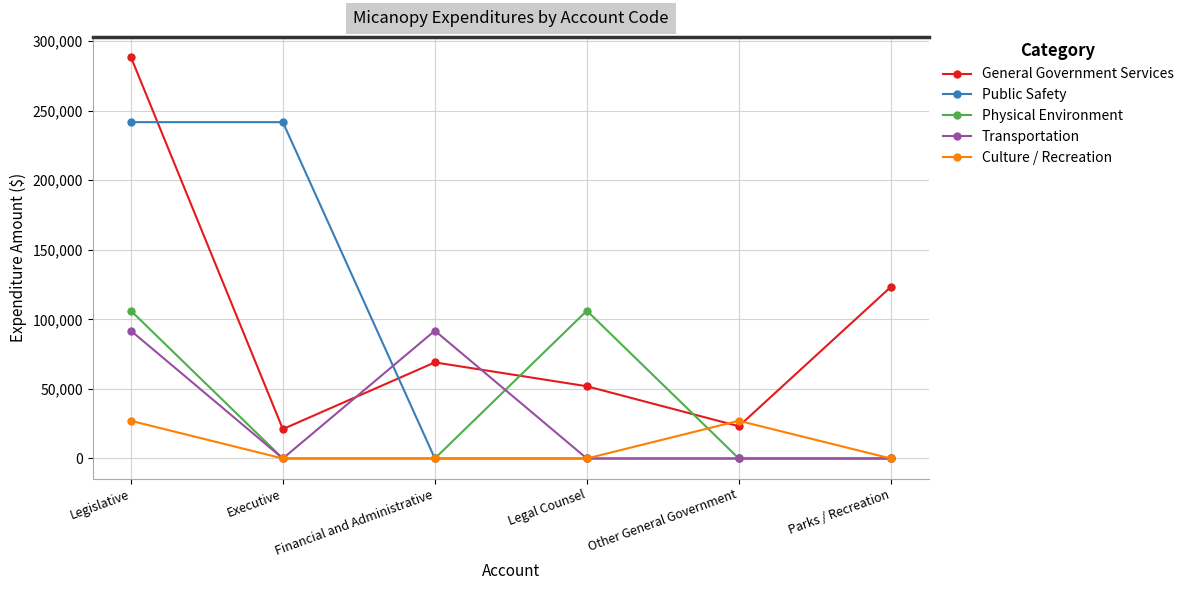

What is the label of the 5th point from the left?

Other General Government